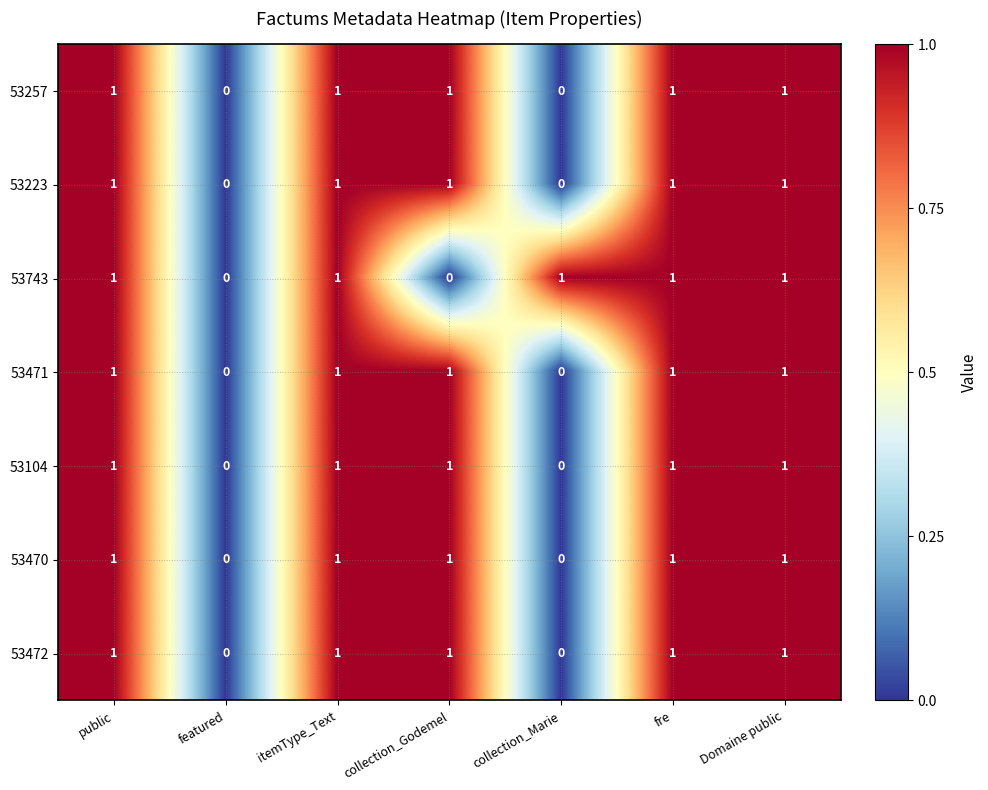

The value of 53104 at itemType_Text is 1. True or false?

True